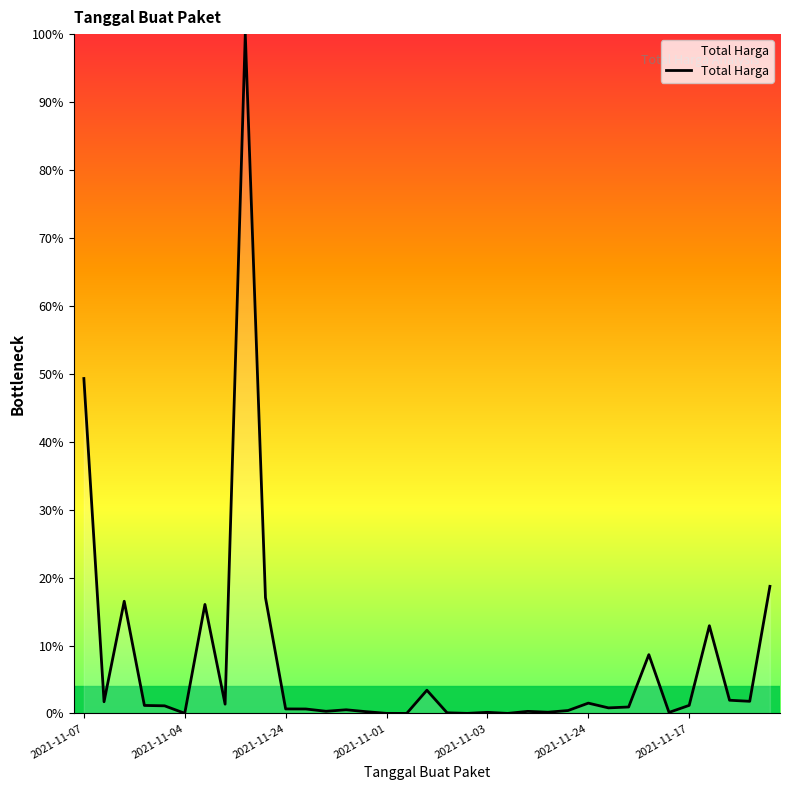

What is the difference between the maximum and minimum values?

100.0